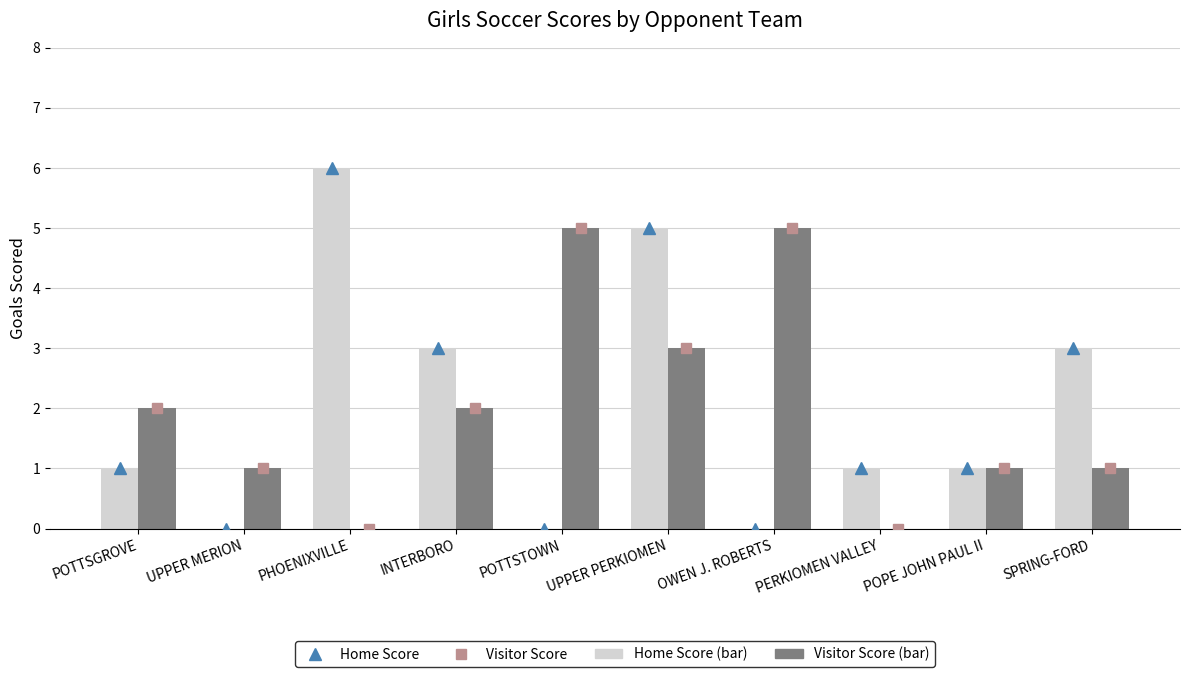

Which series has the largest total across all categories?

Home Score (marker)